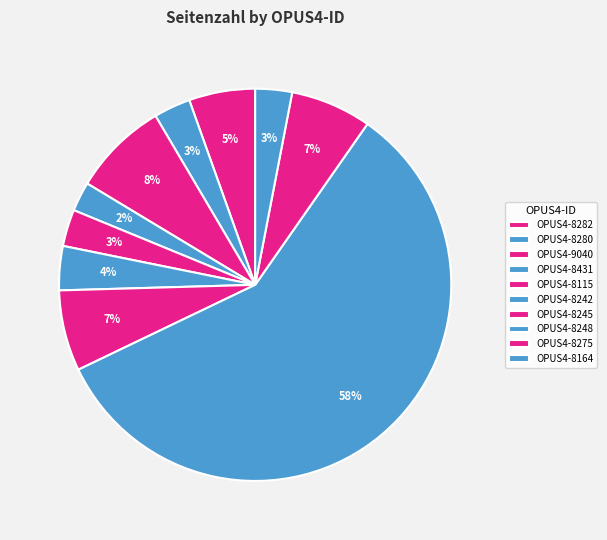

Which category has the biggest portion of the pie?

OPUS4-8248